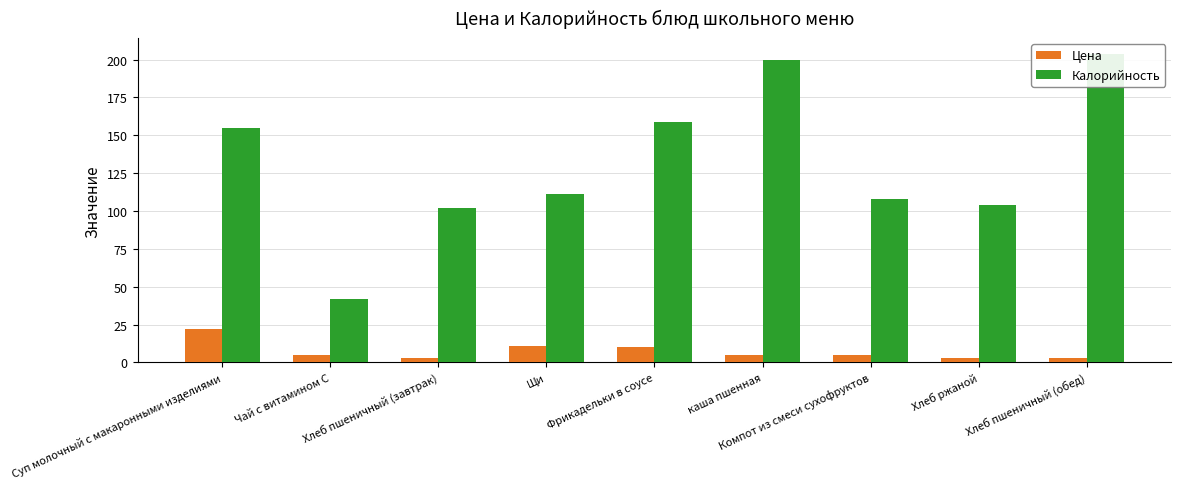

What is the average value of the Цена series?

7